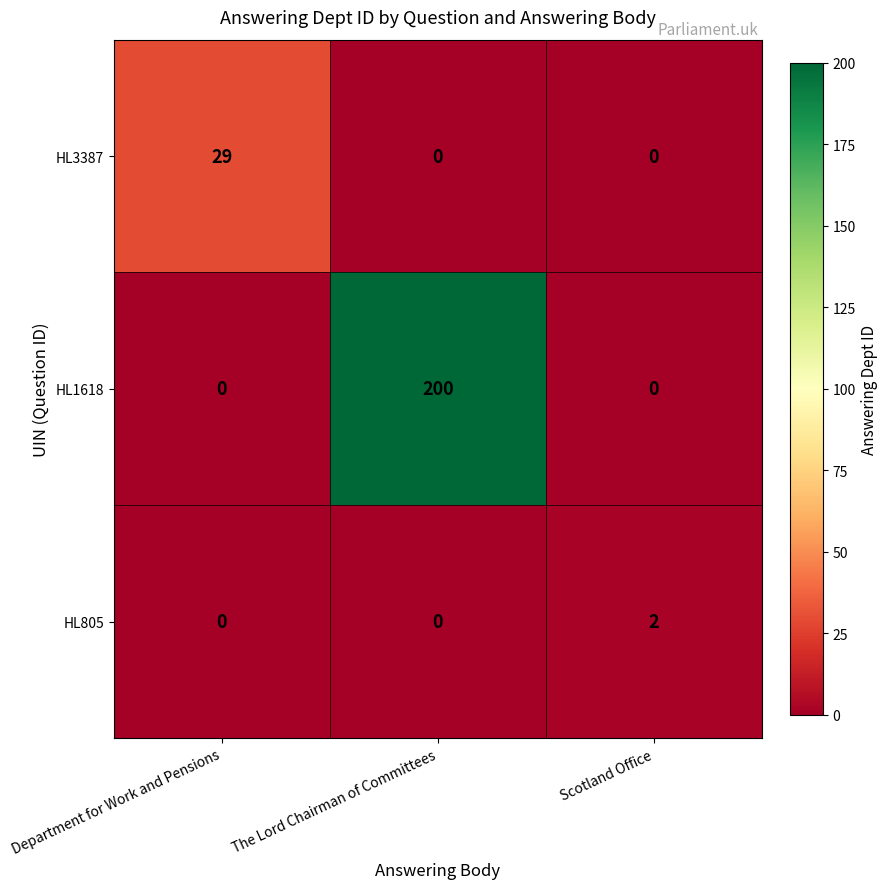

Rank the series by their maximum value, from highest to lowest.

HL1618, HL3387, HL805